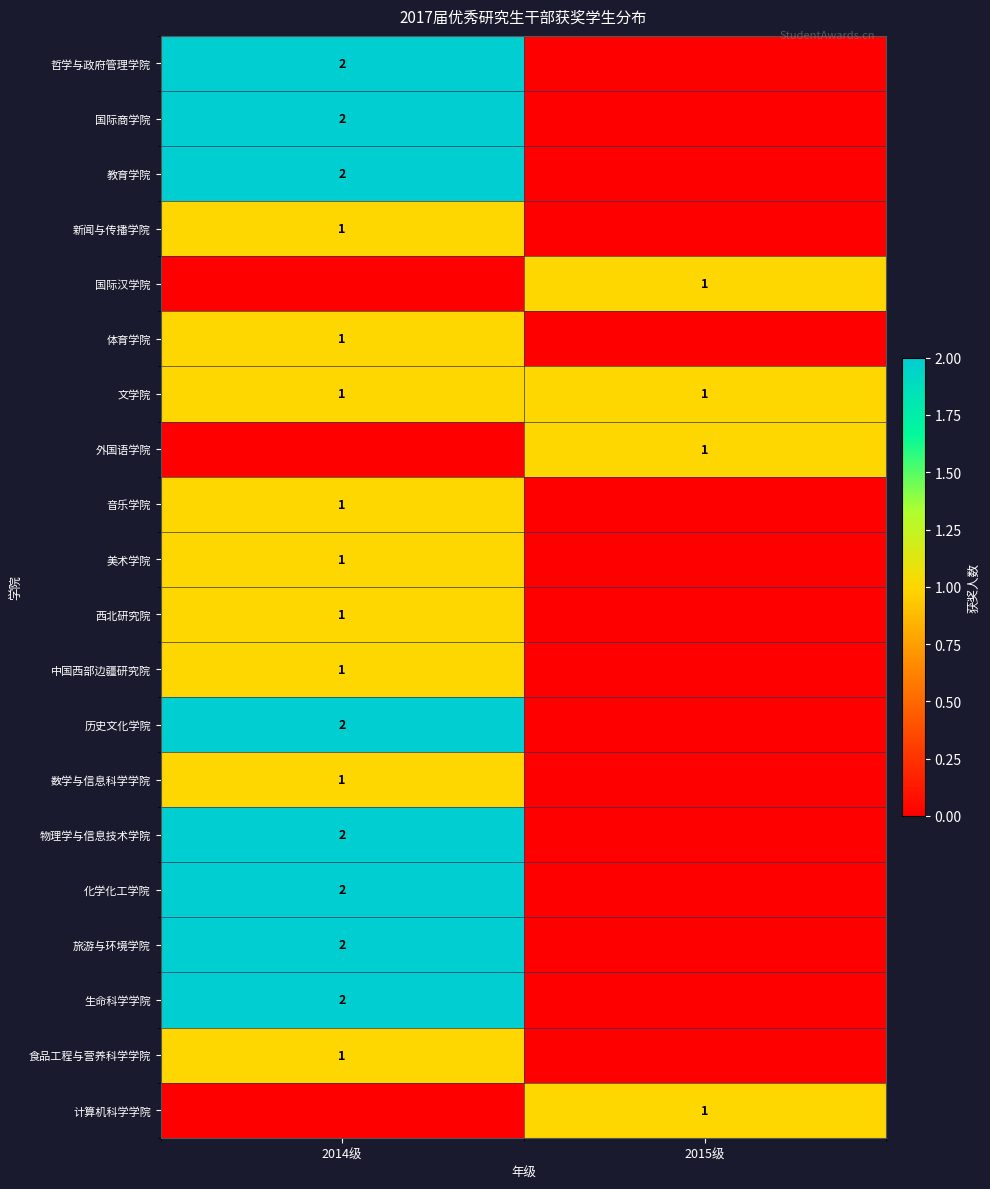

What is the total value across all series at 2015级?

4